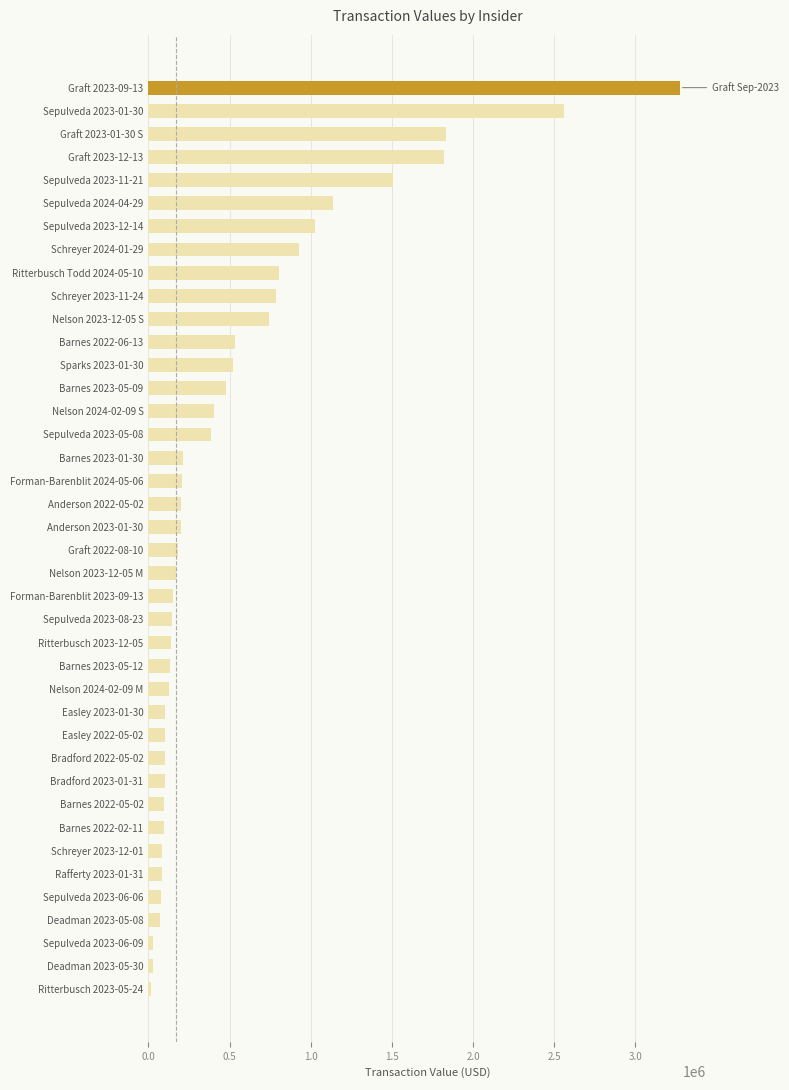

Which has a higher value, Barnes 2023-05-09 or Sepulveda 2023-12-14?

Sepulveda 2023-12-14